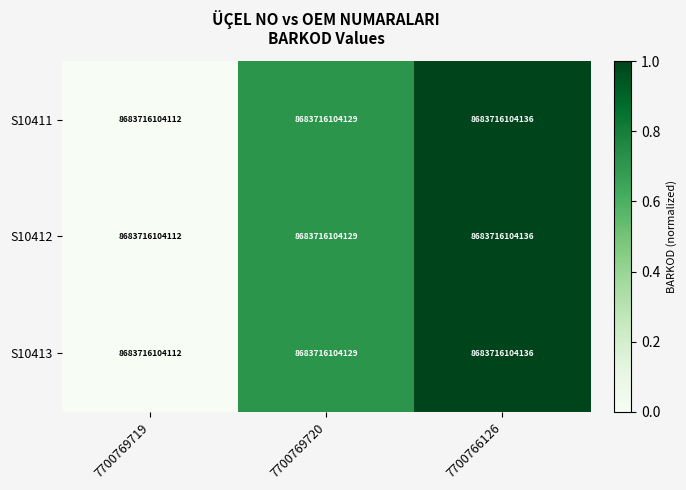

Which series changed the most between 7700769720 and 7700766126?

S10411